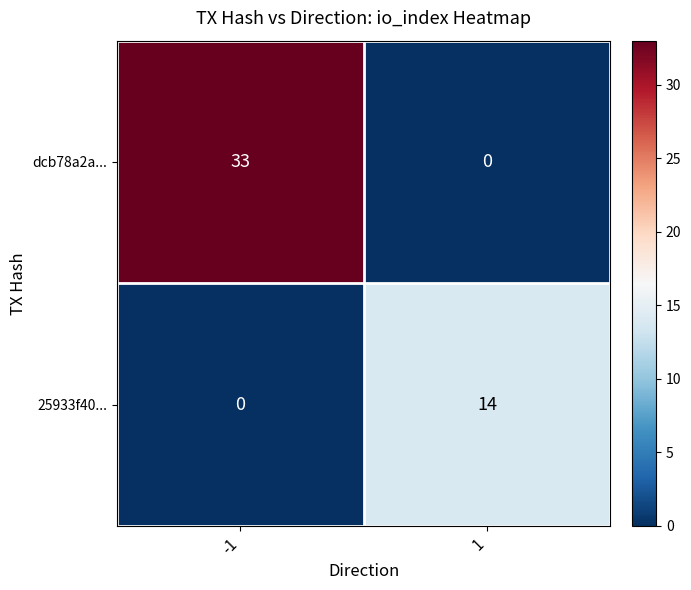

What is the sum of all 25933f40... values?

14